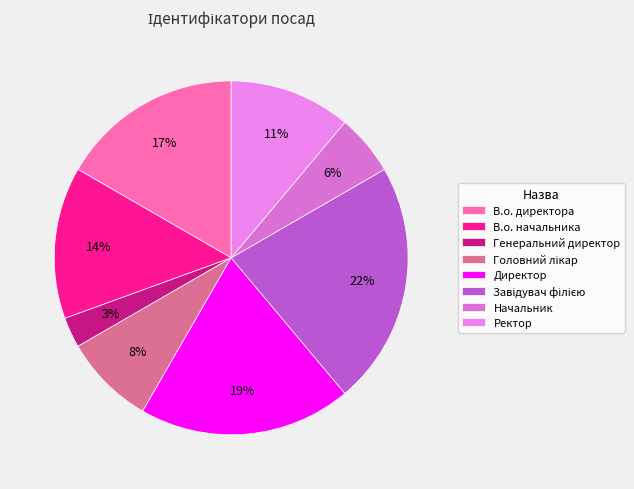

To the nearest percent, what portion does В.о. директора represent?

17%